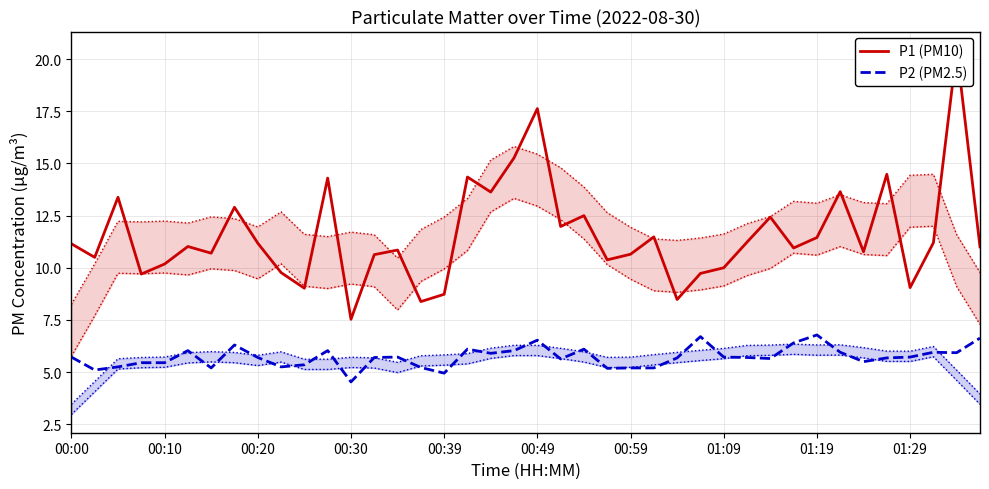

How many lines are shown in the chart?

2